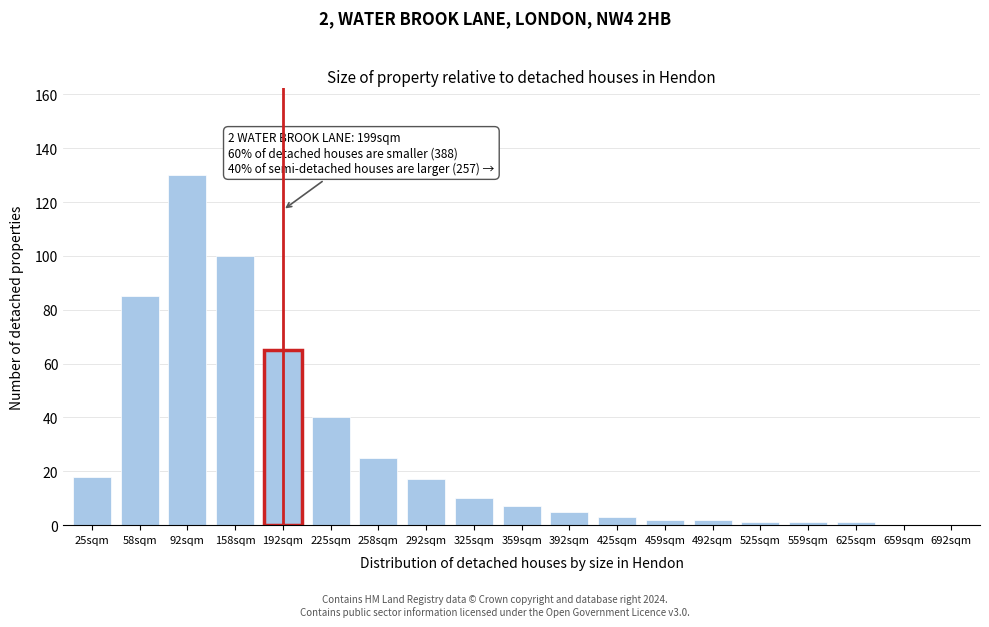

Reading left to right, transcribe all the data shown in this chart.

25sqm=18	58sqm=85	92sqm=130	158sqm=100	192sqm=65	225sqm=40	258sqm=25	292sqm=17	325sqm=10	359sqm=7	392sqm=5	425sqm=3	459sqm=2	492sqm=2	525sqm=1	559sqm=1	625sqm=1	659sqm=0	692sqm=0